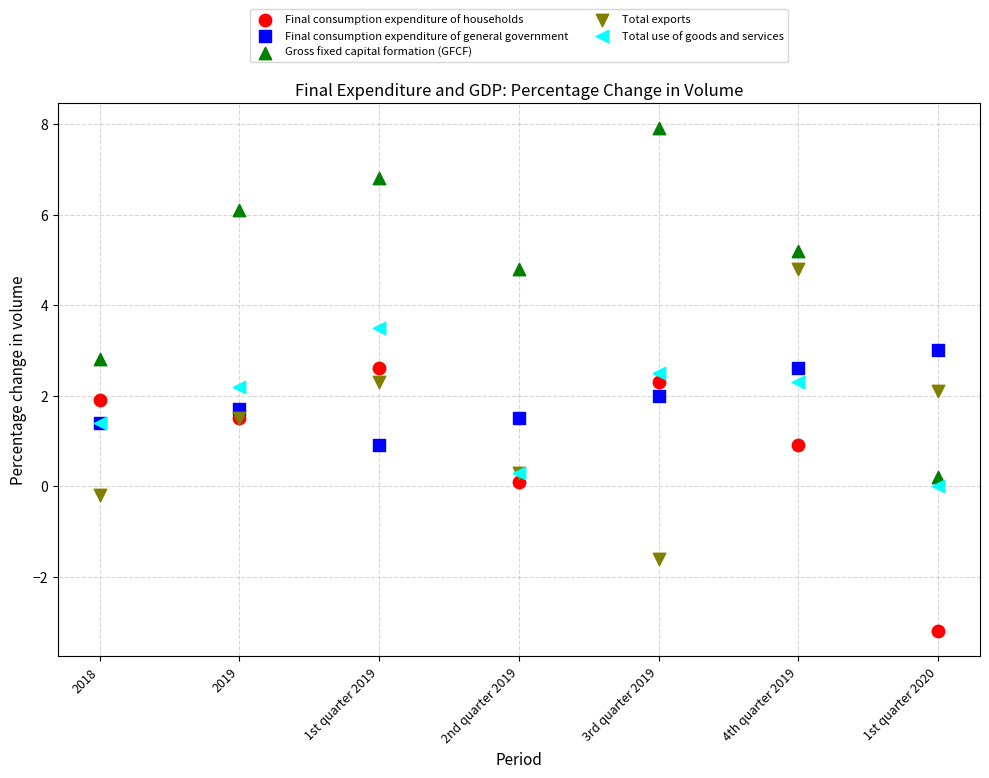

Which series contains the lowest Y value?

Final consumption expenditure of households